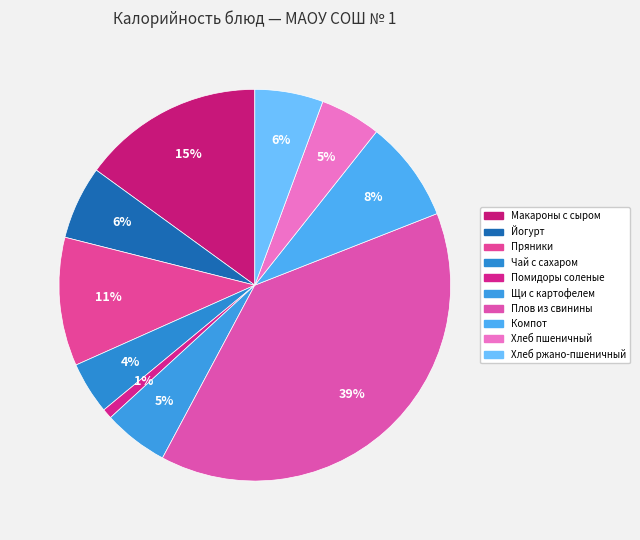

To the nearest percent, what is the combined percentage of Помидоры соленые and Чай с сахаром?

5%